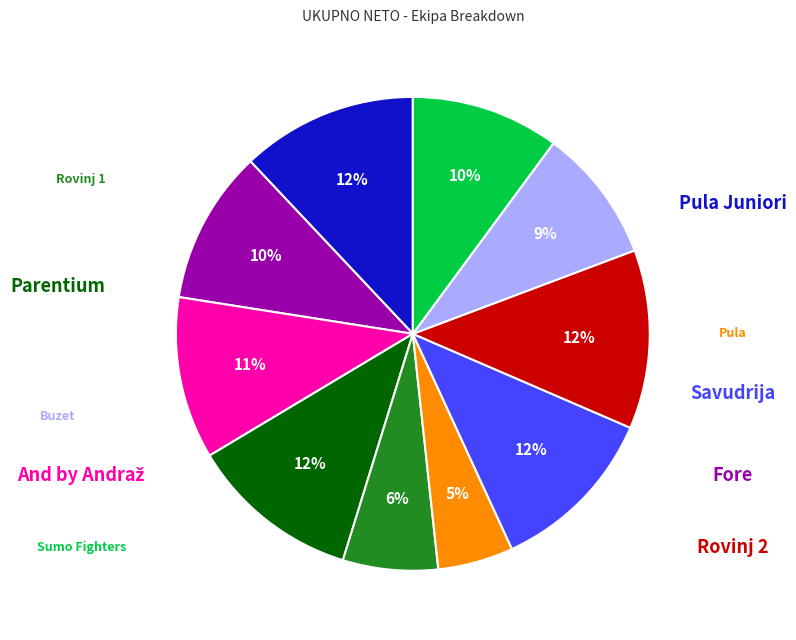

To the nearest percent, what is the difference between the largest and smallest slice percentages?

7%